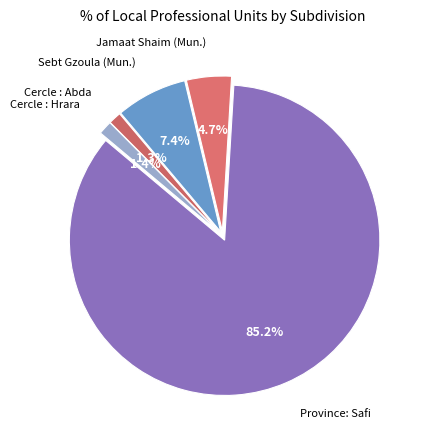

How many slices are in this pie chart?

5